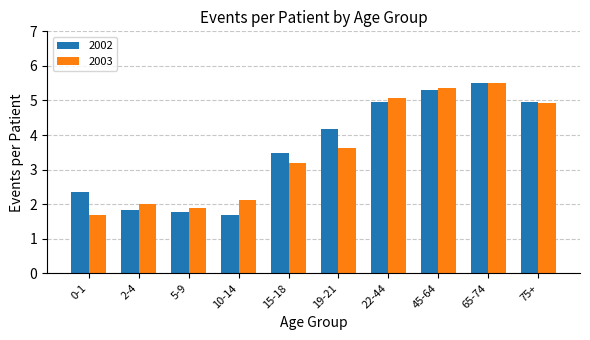

Reading left to right, transcribe all the data shown in this chart.

2002: 2.4	1.8	1.8	1.7	3.5	4.2	5.0	5.3	5.5	5.0
2003: 1.7	2.0	1.9	2.1	3.2	3.6	5.1	5.3	5.5	4.9